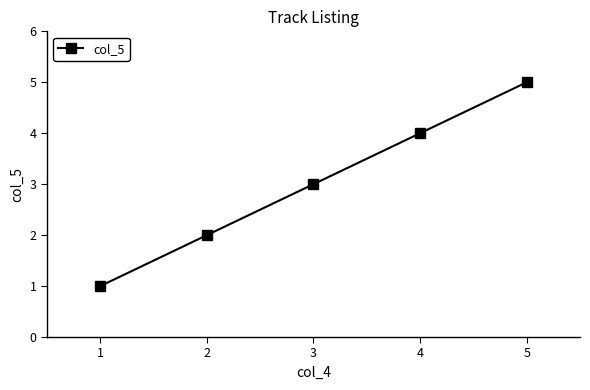

The chart shows a value of 5 at 5. True or false?

True